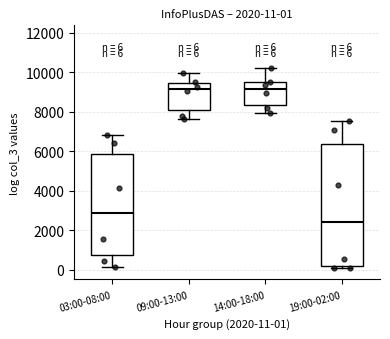

Which box is the tallest, from its lower edge to its upper edge?

19:00-02:00